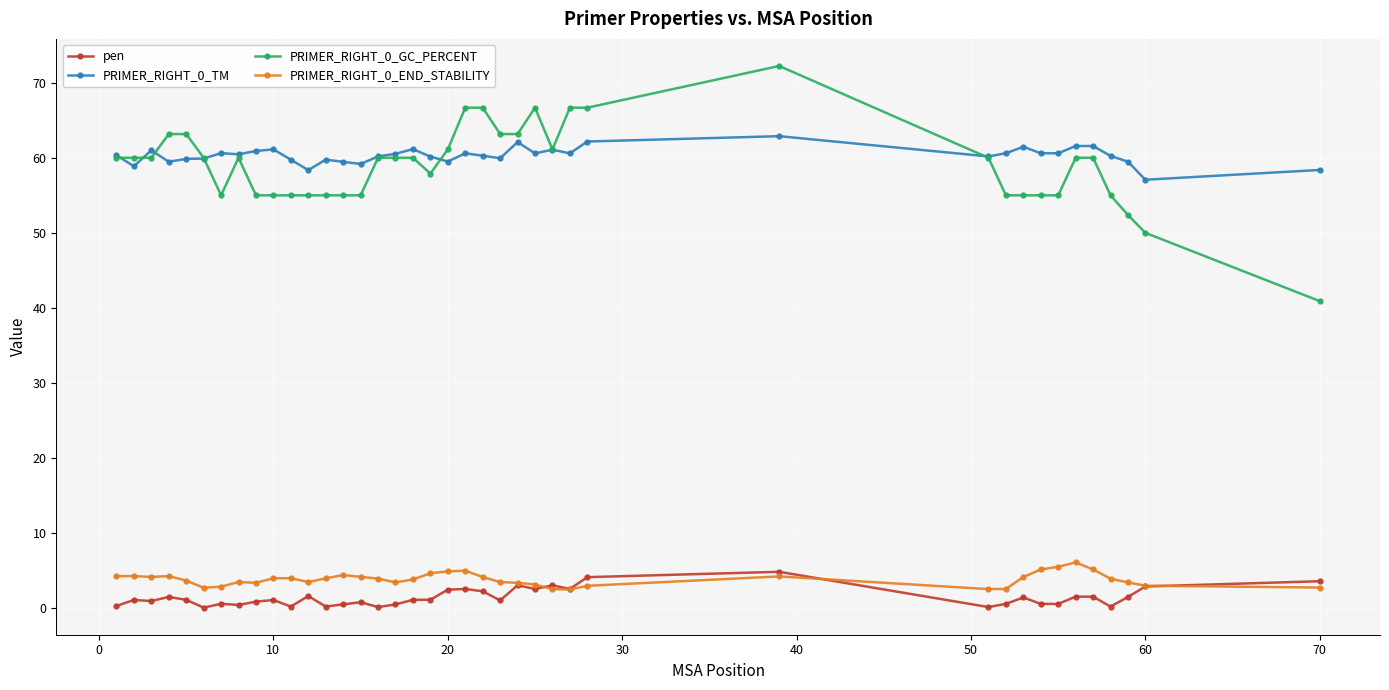

What is the minimum value shown in the chart?

0.1